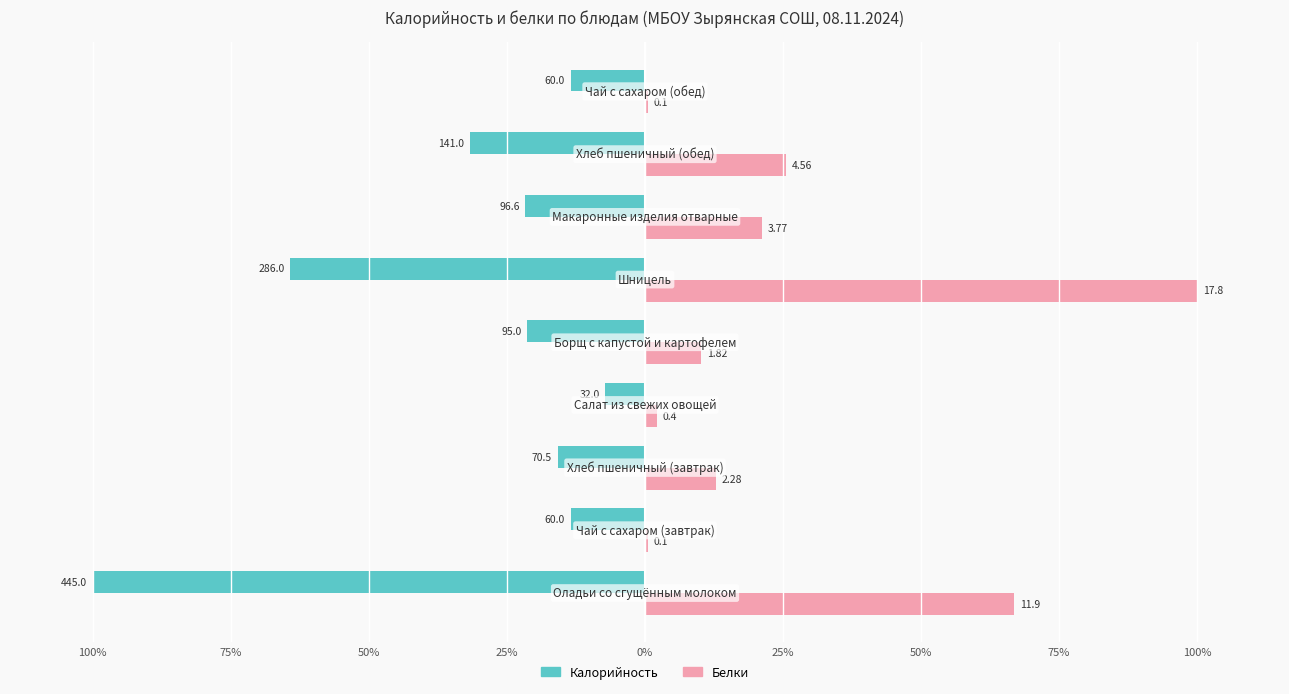

Reading right to left, extract all data points from this chart.

Калорийность: 100%=-13.5	75%=-31.7	50%=-21.7	25%=-64.3	0%=-21.3	25%=-7.2	50%=-15.8	75%=-13.5	100%=-100.0
Белки: 100%=0.6	75%=25.6	50%=21.2	25%=100.0	0%=10.2	25%=2.2	50%=12.8	75%=0.6	100%=66.9